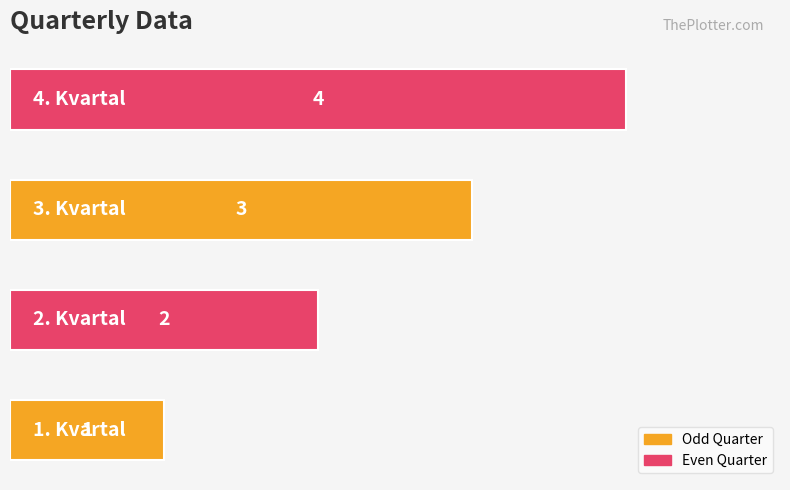

How many distinct data groups are displayed?

1